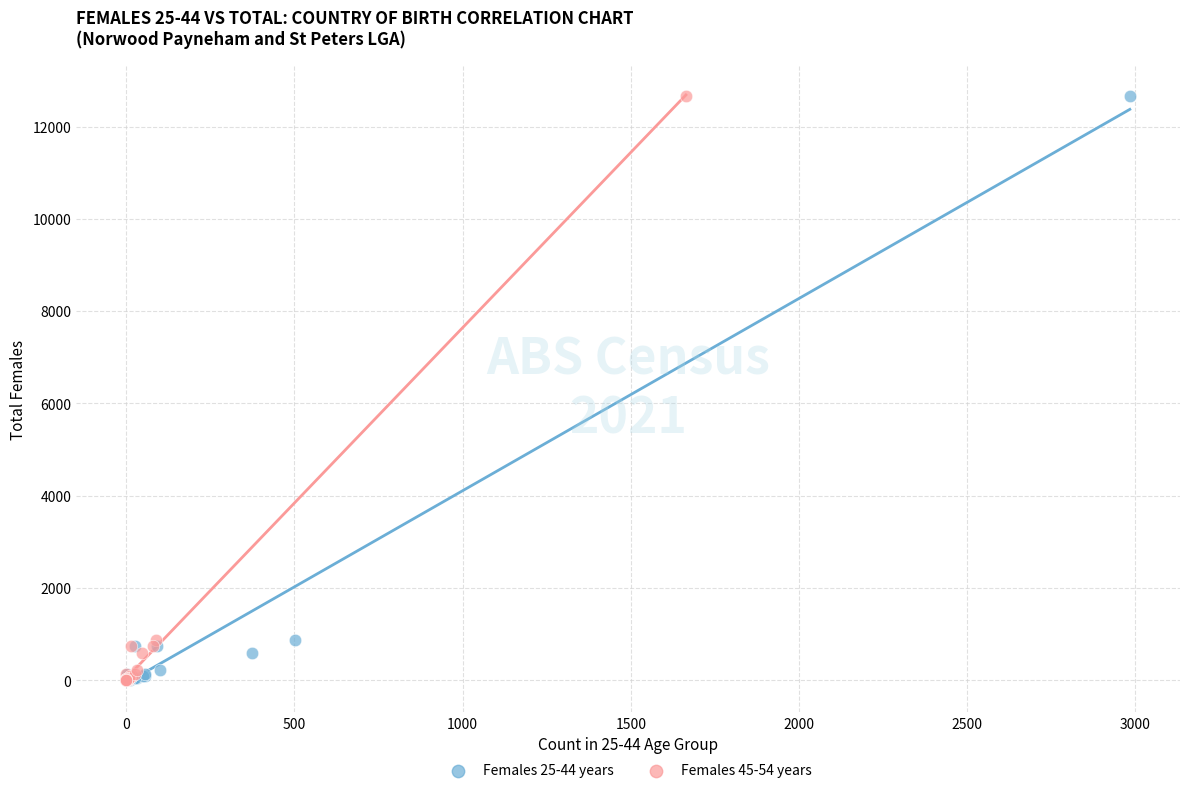

What are all the series names shown in the legend?

Females 25-44 years, Females 45-54 years